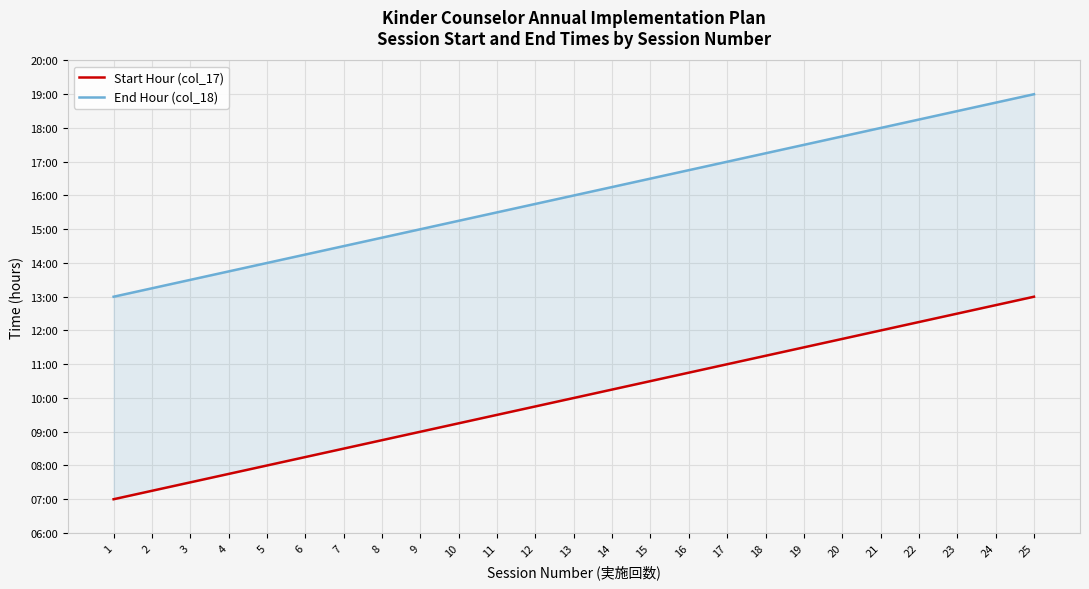

True or false: Start Hour (col_17) and End Hour (col_18) intersect in this chart.

False